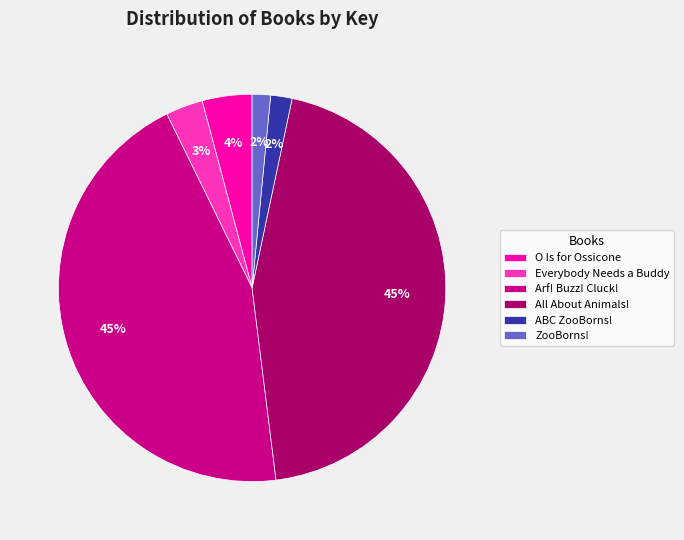

True or false: All About Animals! accounts for 36% of the total.

False